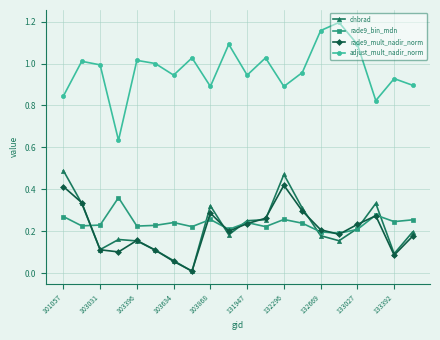

True or false: dnbrad has more than 1 points higher than both neighbors.

True